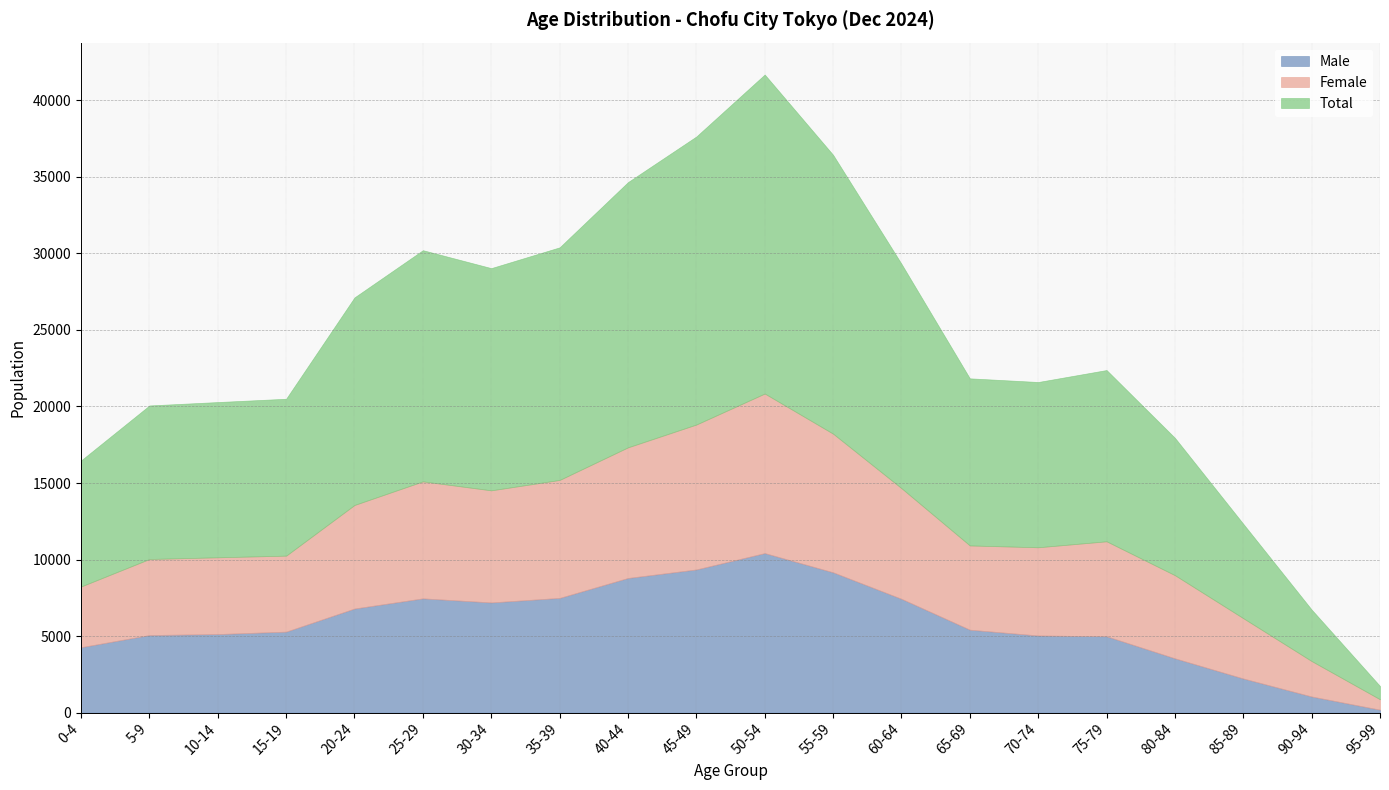

Does the chart have visible grid lines?

Yes